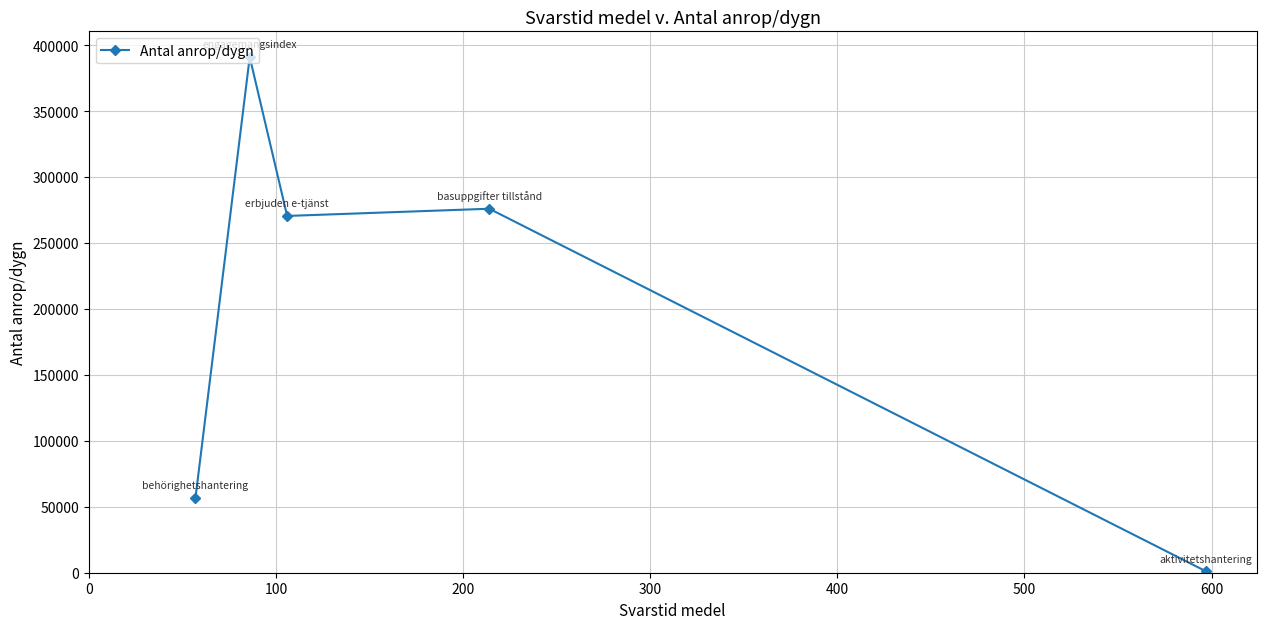

What is the sum of all values?

994998.4